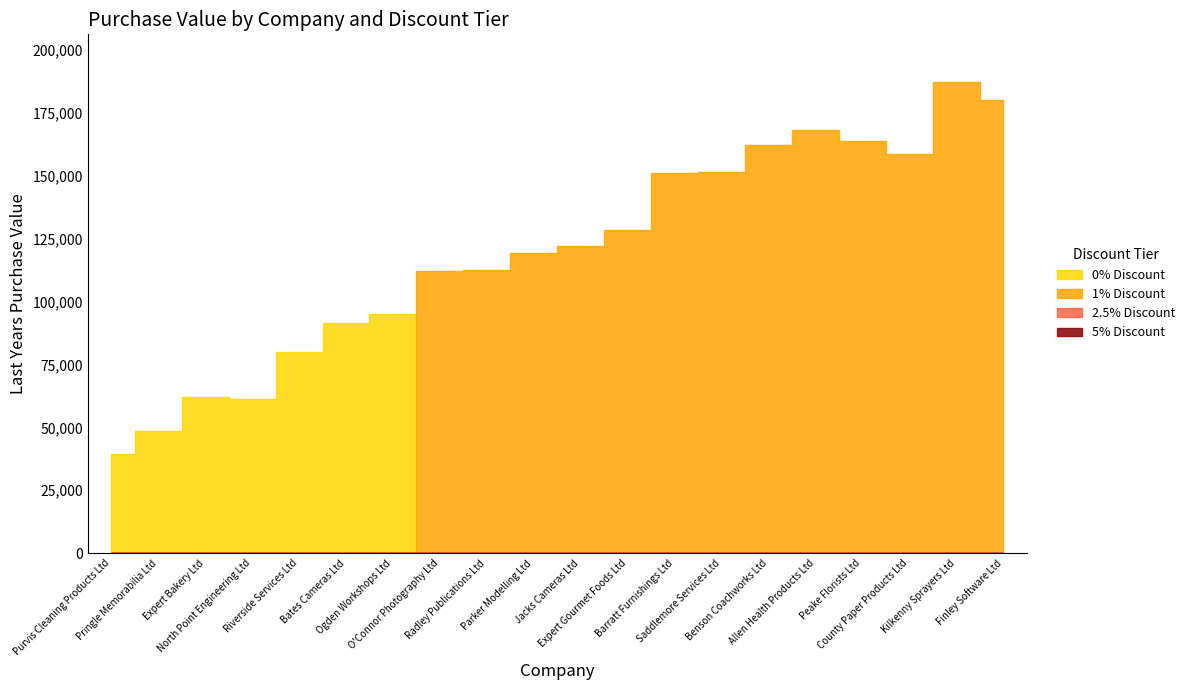

The 0% Discount series shows 75664 at Pringle Memorabilia Ltd. True or false?

False